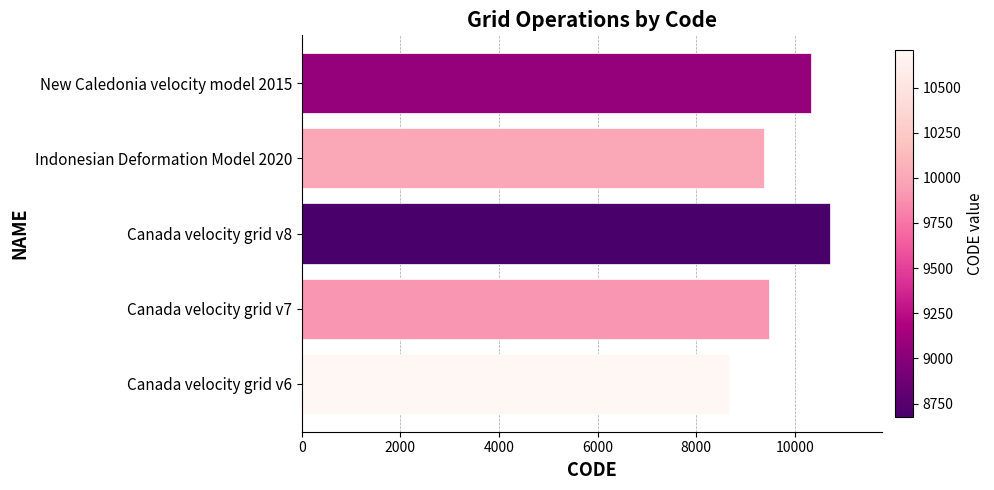

Reading bottom to top, transcribe all the data shown in this chart.

Canada velocity grid v6=8676	Canada velocity grid v7=9483	Canada velocity grid v8=10707	Indonesian Deformation Model 2020=9375	New Caledonia velocity model 2015=10323